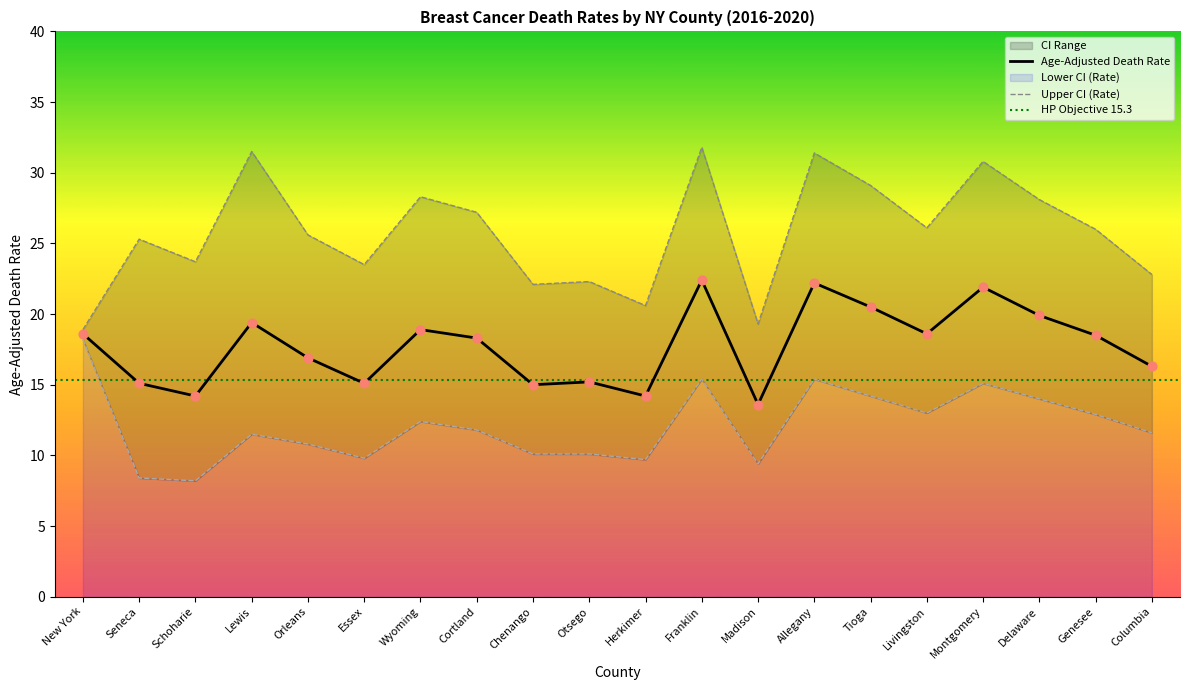

Which series reaches the minimum Y coordinate?

Lower CI (Rate)